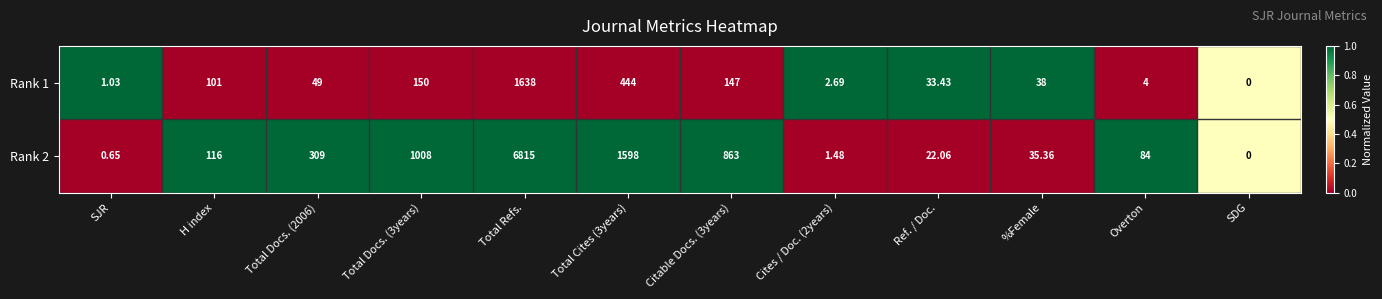

Which category has the highest value in the Rank 1 series?

Total Refs.